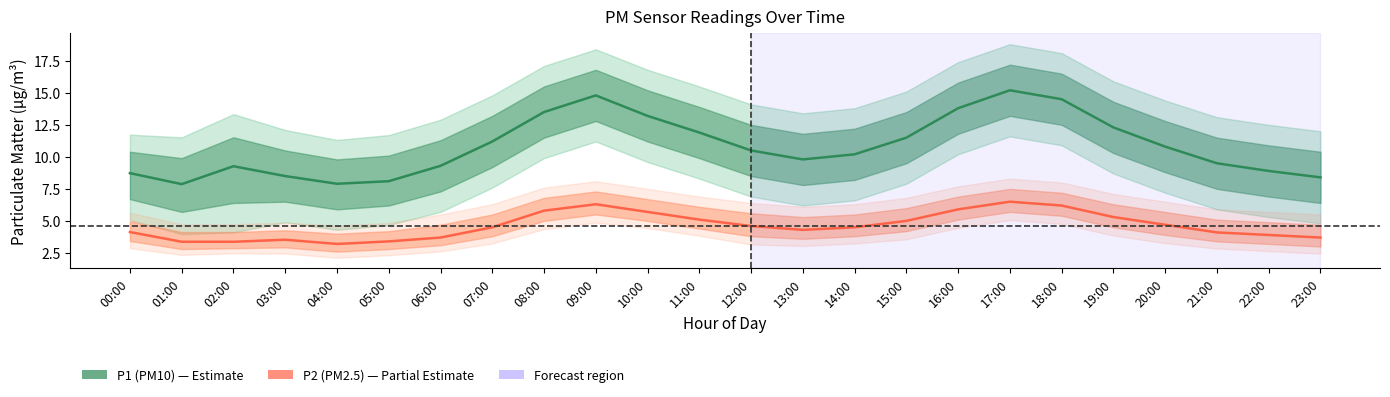

The value of P1 (PM10) at 18:00 is 14.5. True or false?

True